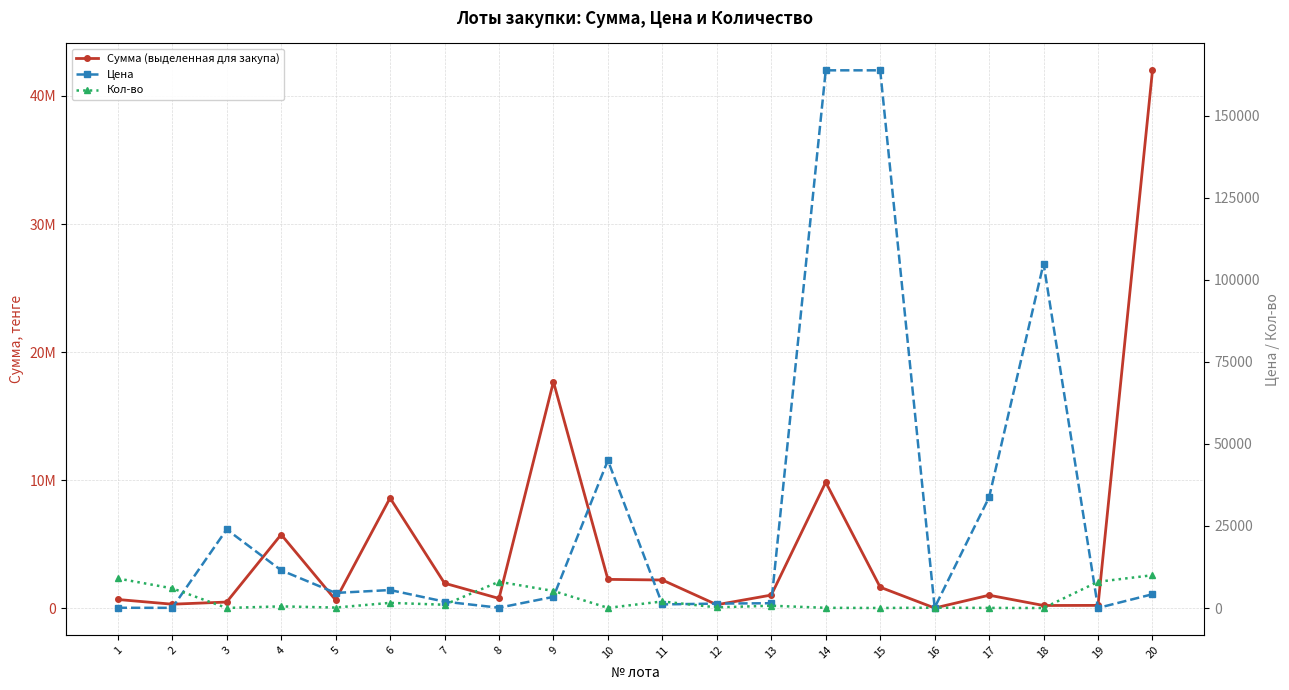

Between 15 and 4, which is larger?

4